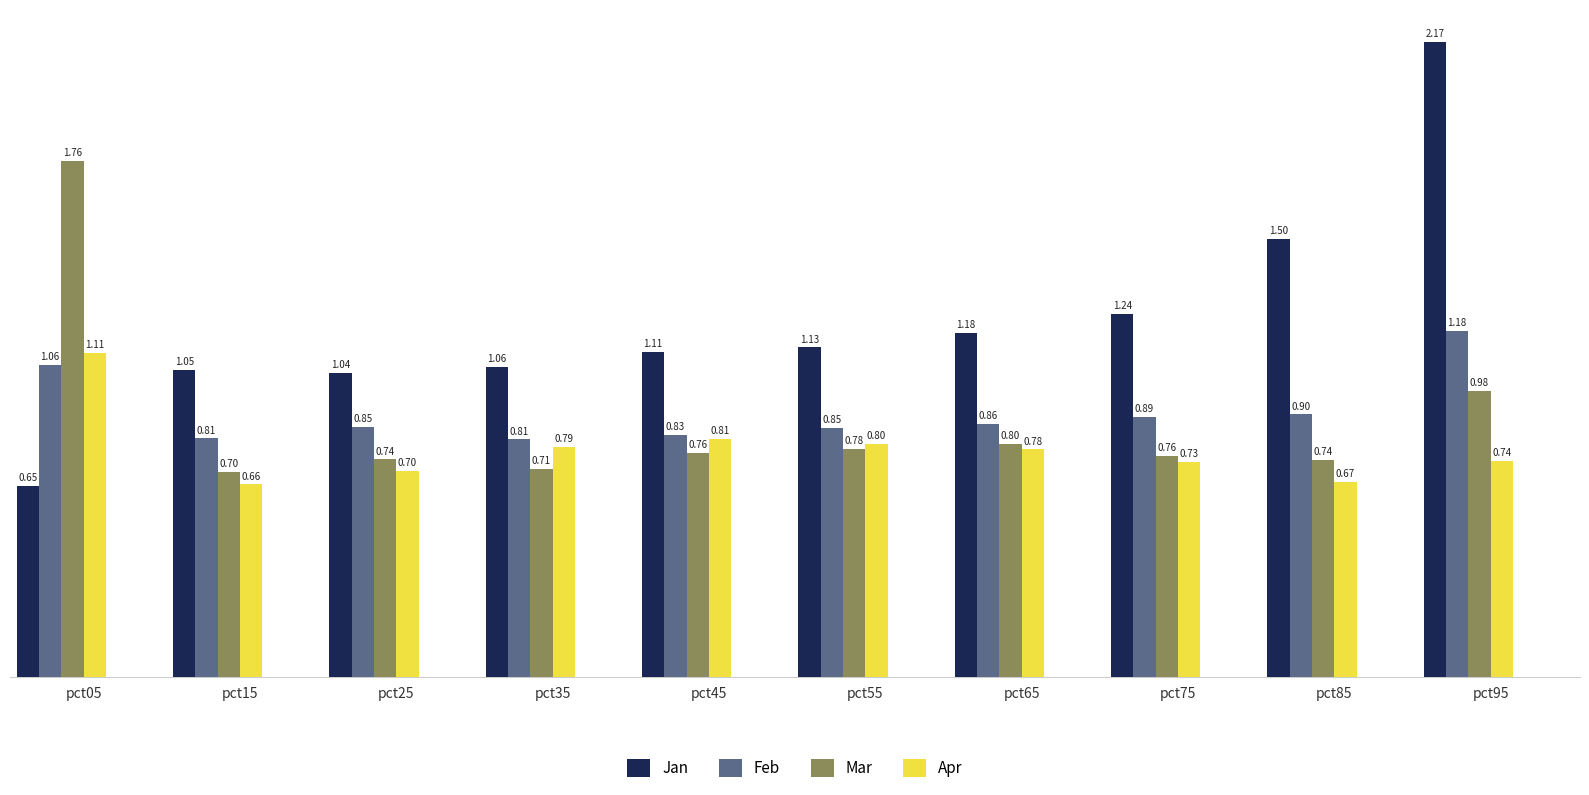

What is the difference between the maximum and minimum values in the Feb series?

0.4